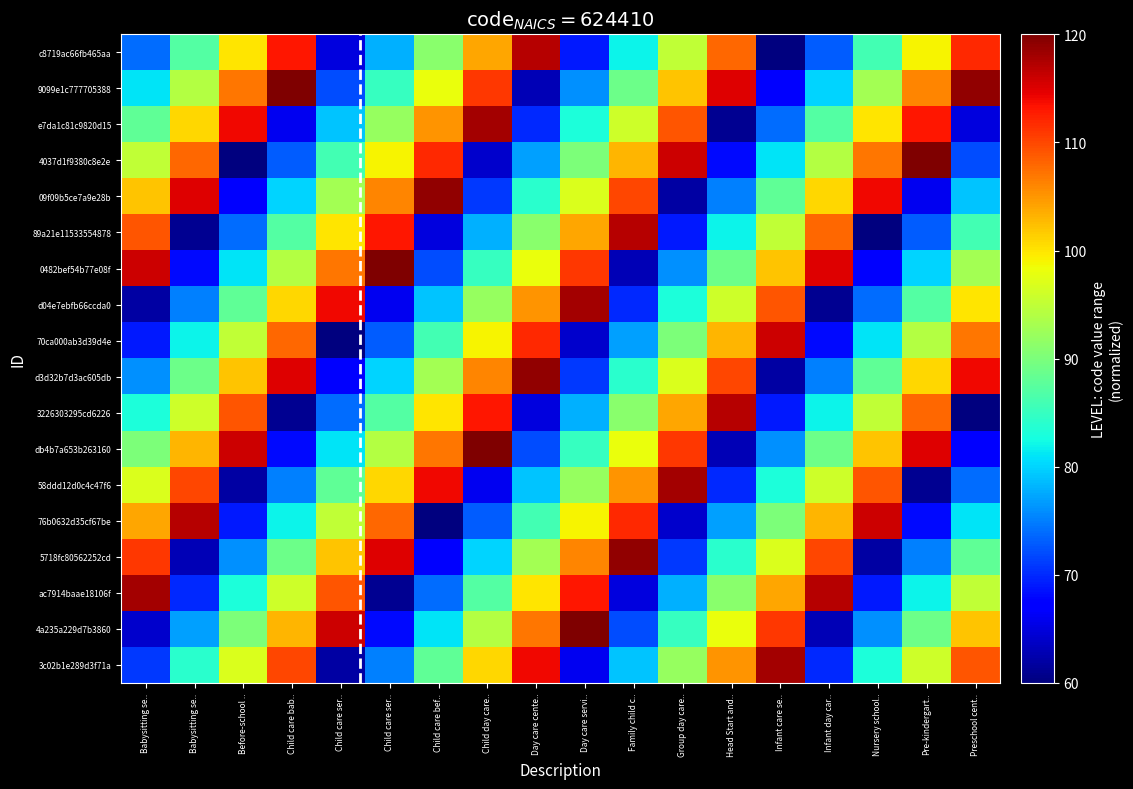

Which has a higher value, Babysitting se.. or Preschool cent..?

Preschool cent..